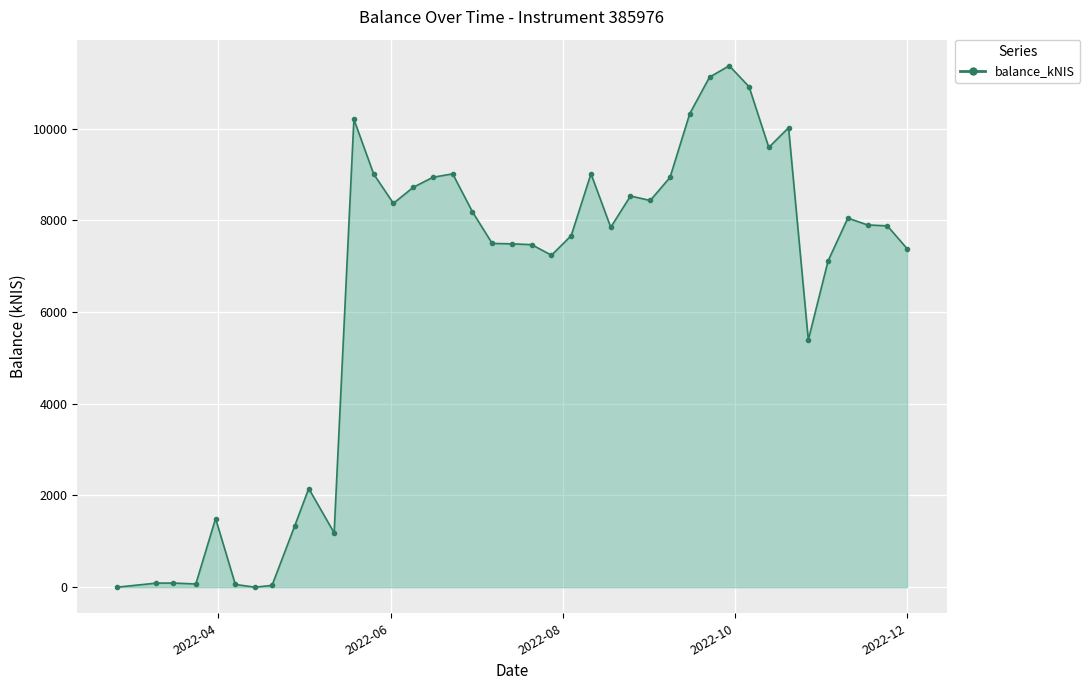

What is the average value?

6403.2